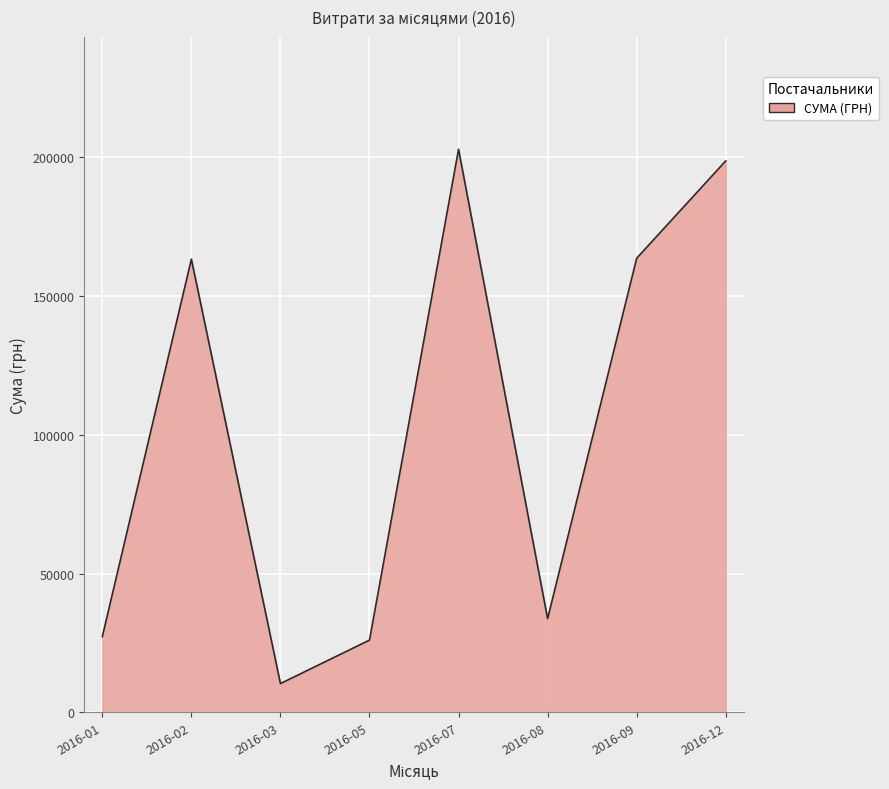

What is the greatest value displayed?

202959.3